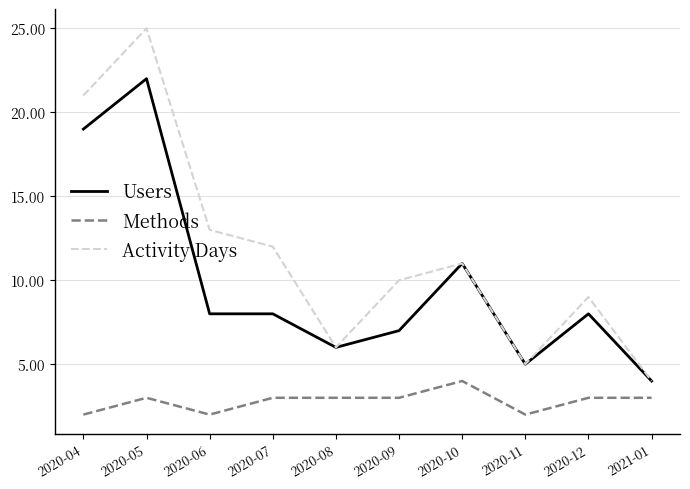

List the series in order of their overall mean, lowest first.

Methods, Users, Activity Days